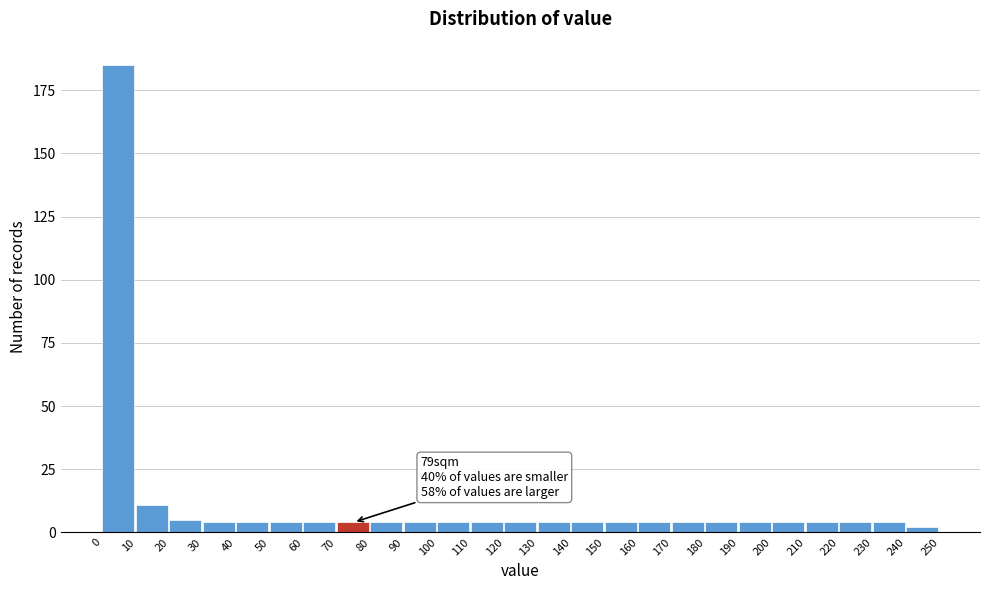

Over which range of the x-axis is the bar tallest?

0 to 10